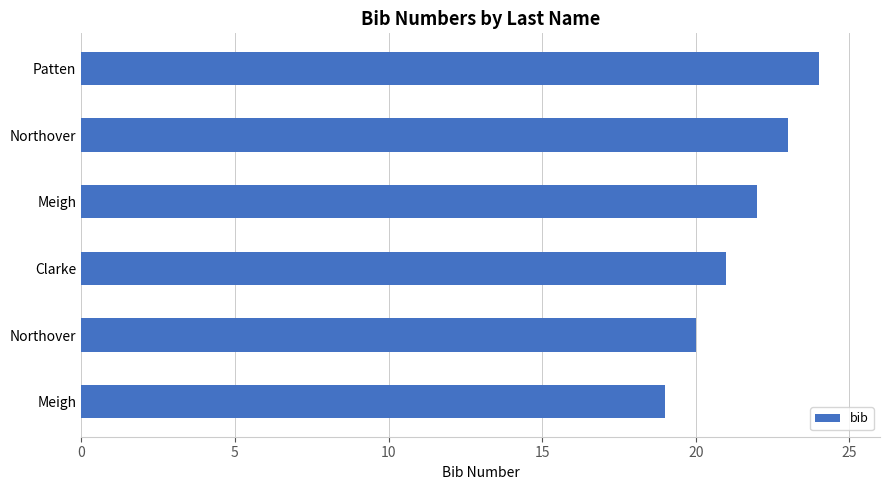

Count the number of data series in this chart.

1